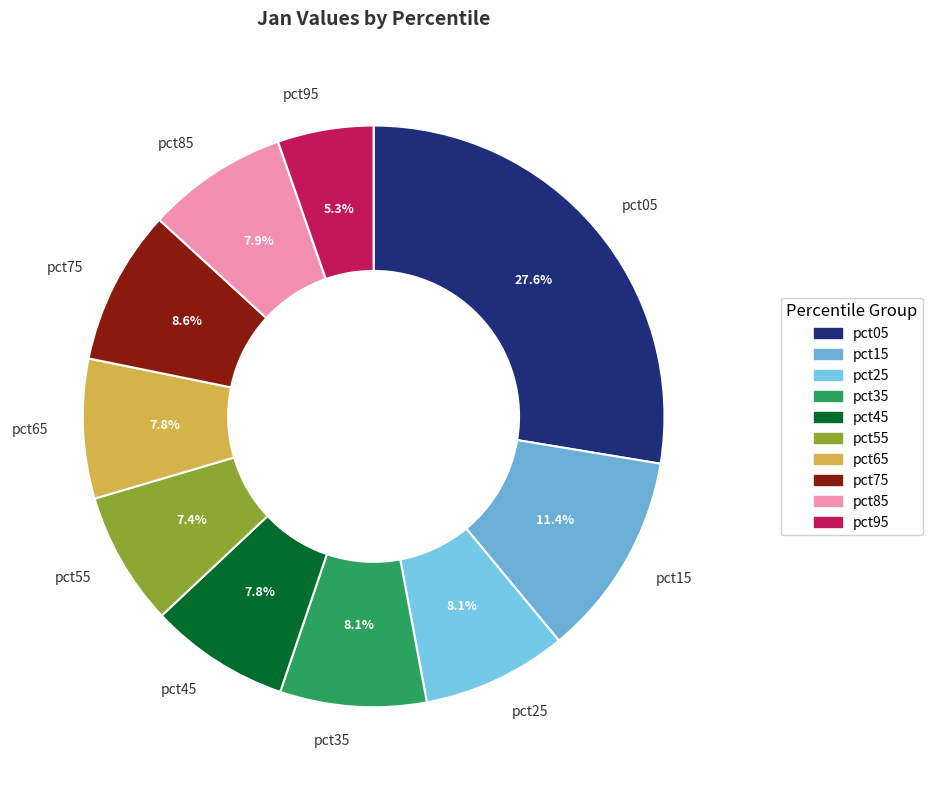

Is it true that pct55 is 7% of the pie?

True